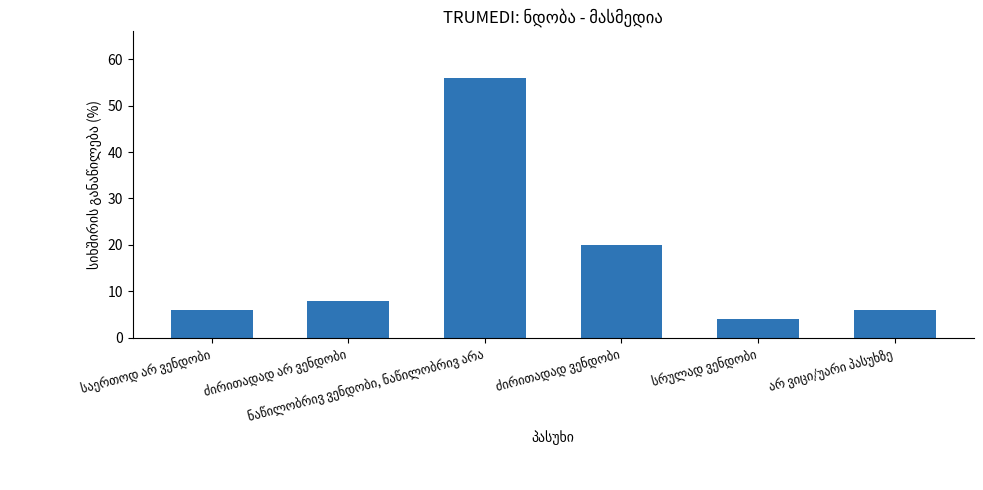

Reading left to right, what are all the values shown in this chart?

6	8	56	20	4	6